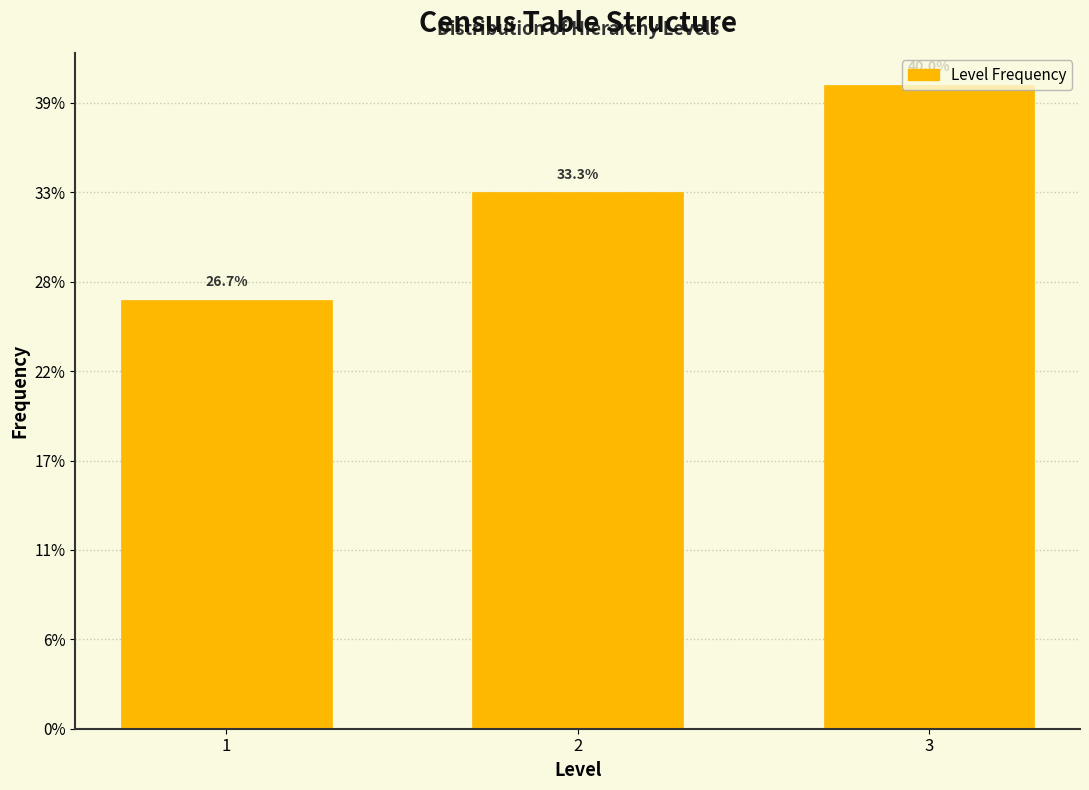

Does the chart contain any negative values?

No